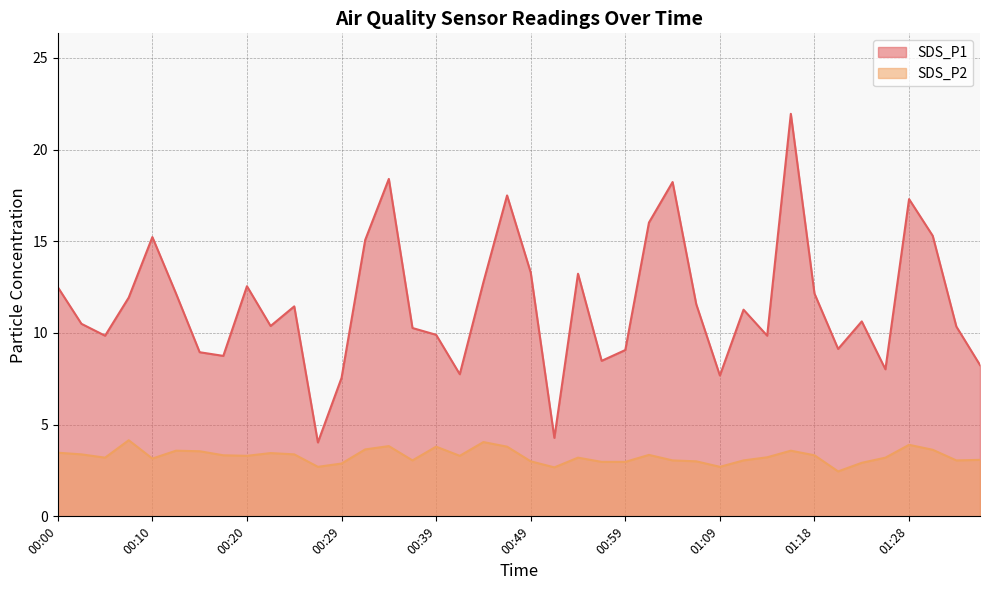

At which category does SDS_P2 reach its first local peak?

00:07